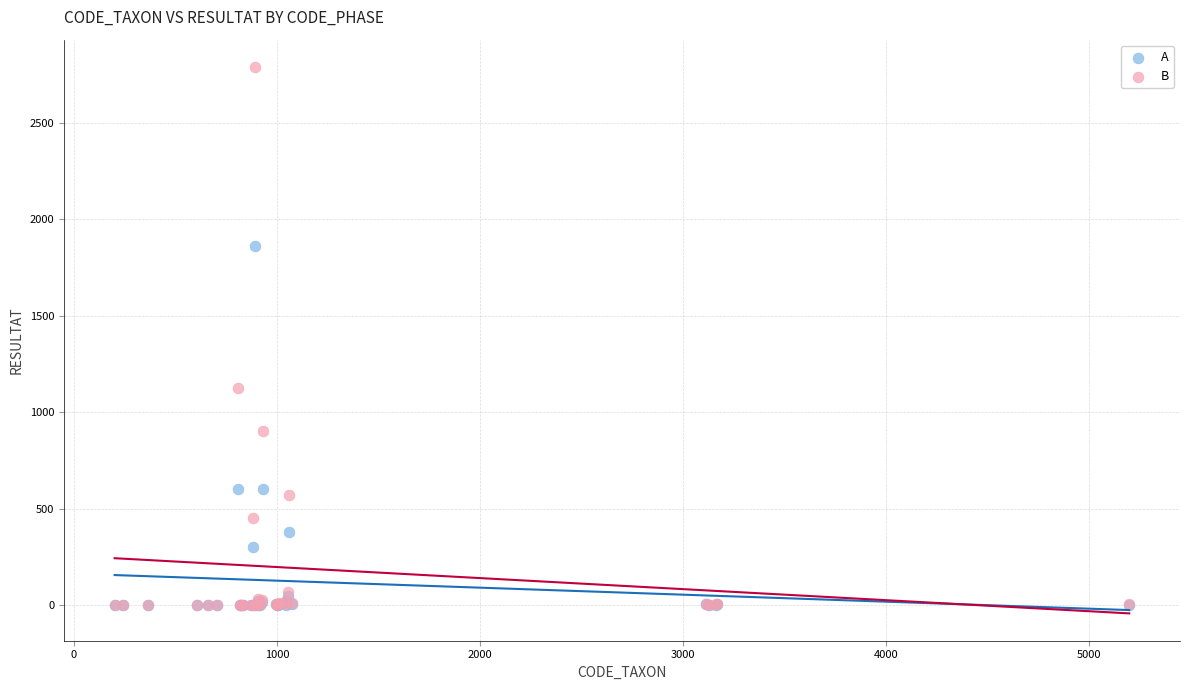

What are all the series names shown in the legend?

A, B